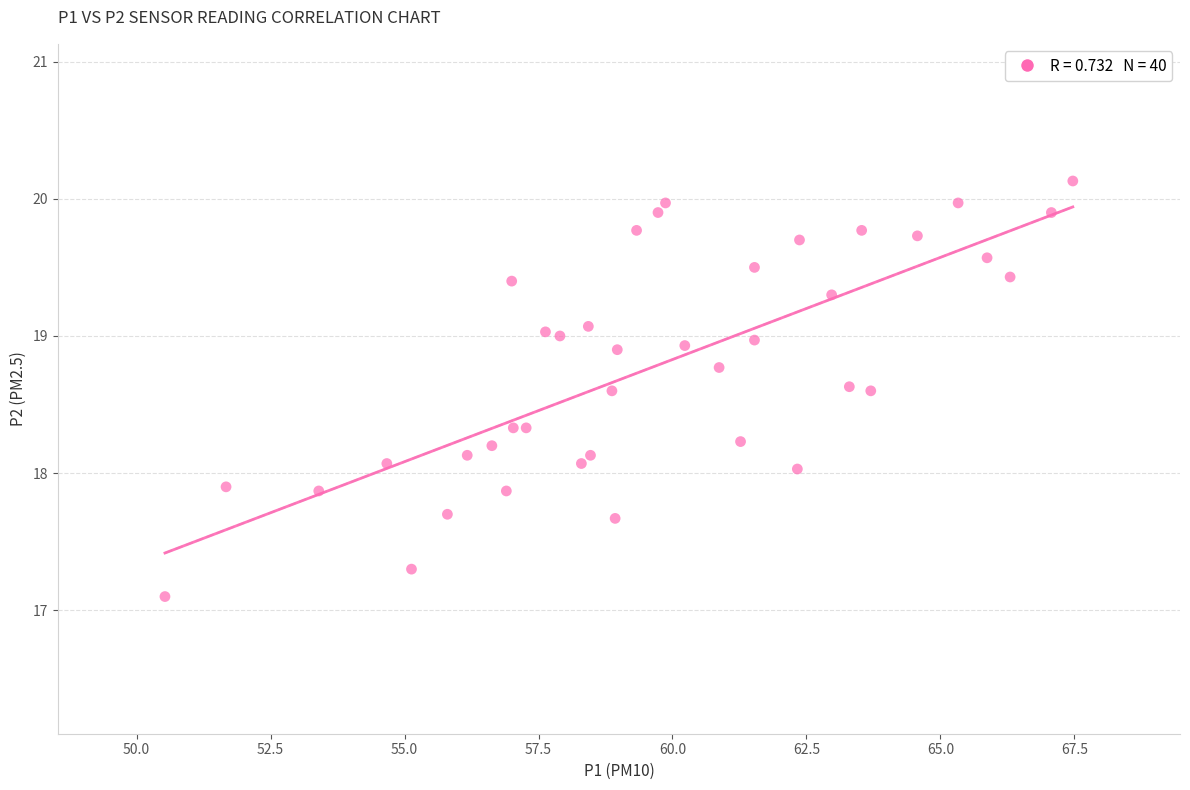

What is the range of X values (max minus min)?

16.9